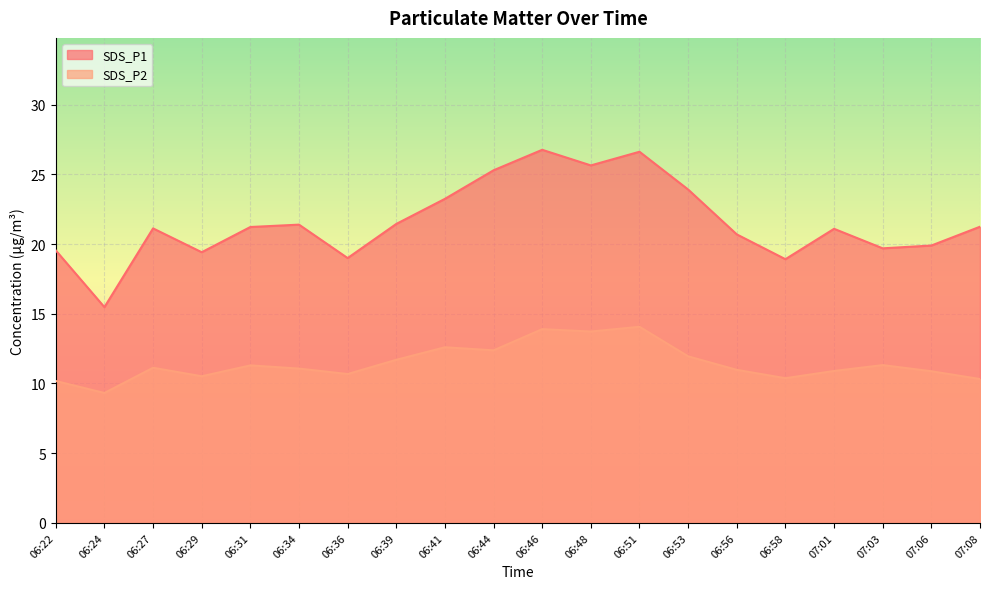

Between 06:31 and 06:27, which is larger?

06:31